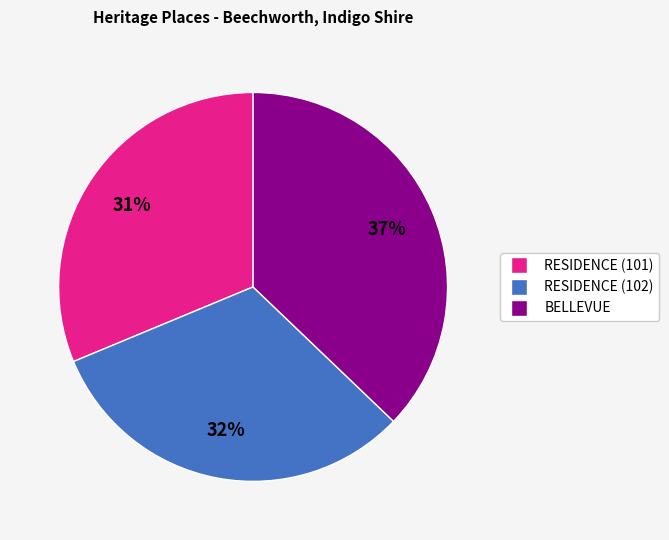

Is there a majority slice in this chart?

No